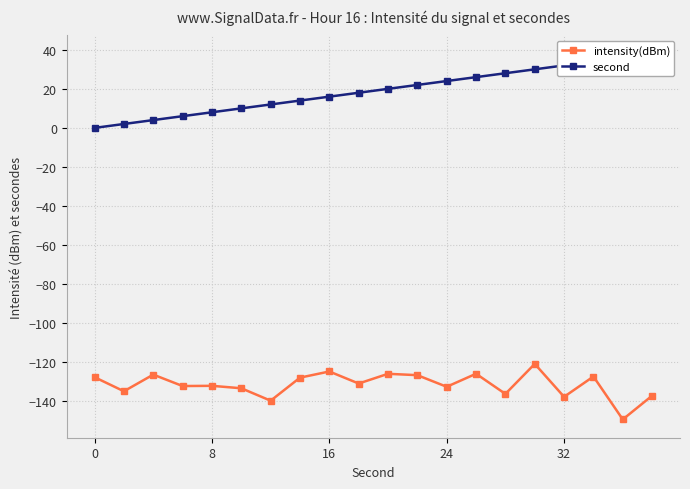

What is the value of the second point at the 11th from the left?

20.0